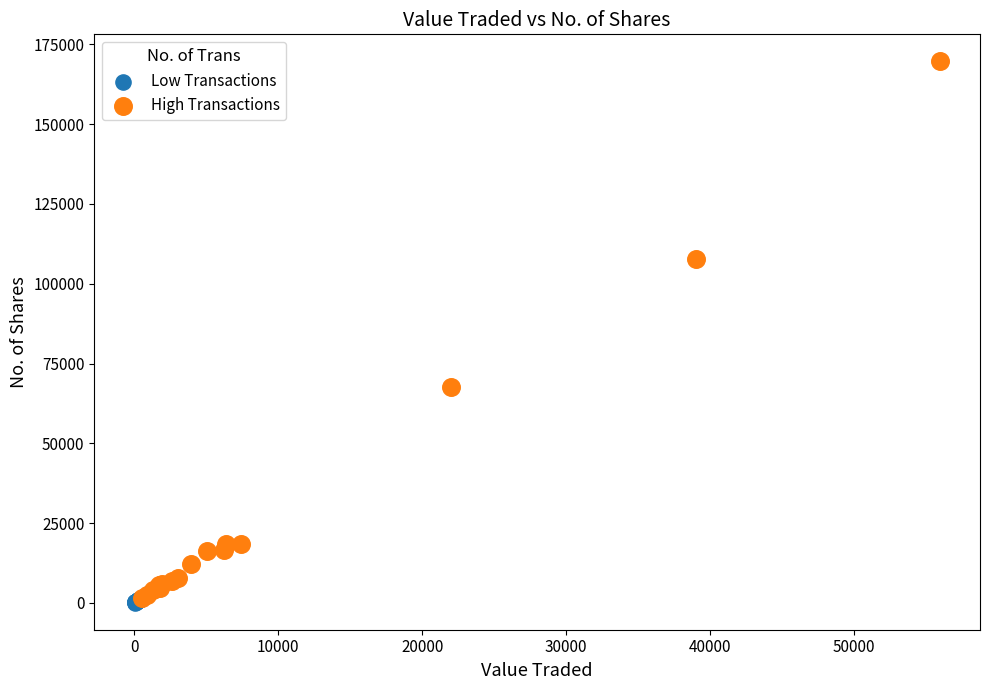

Which series has the widest spread of Y values?

High Transactions